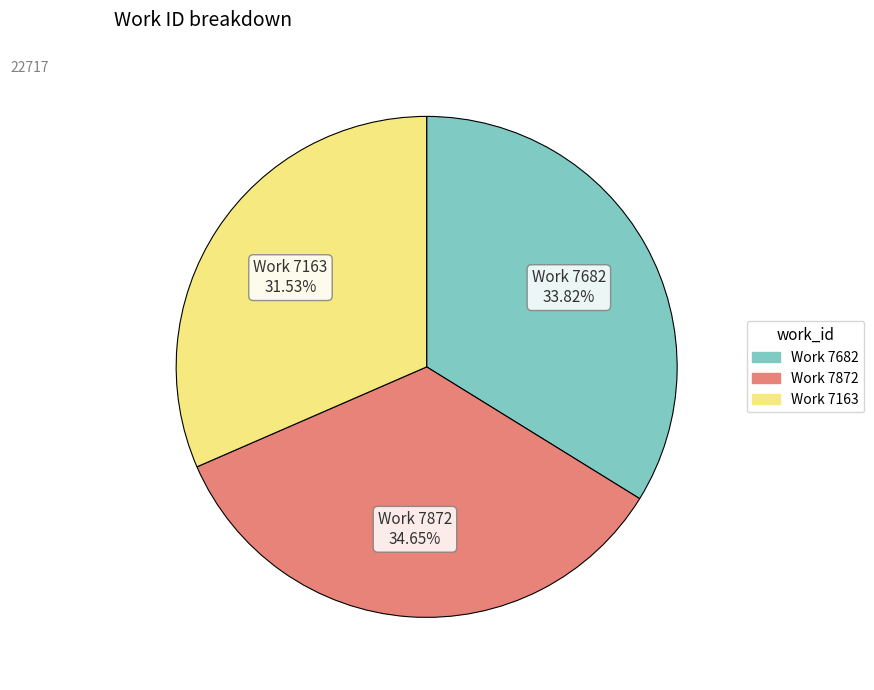

Between Work 7682 and Work 7163, which is larger?

Work 7682